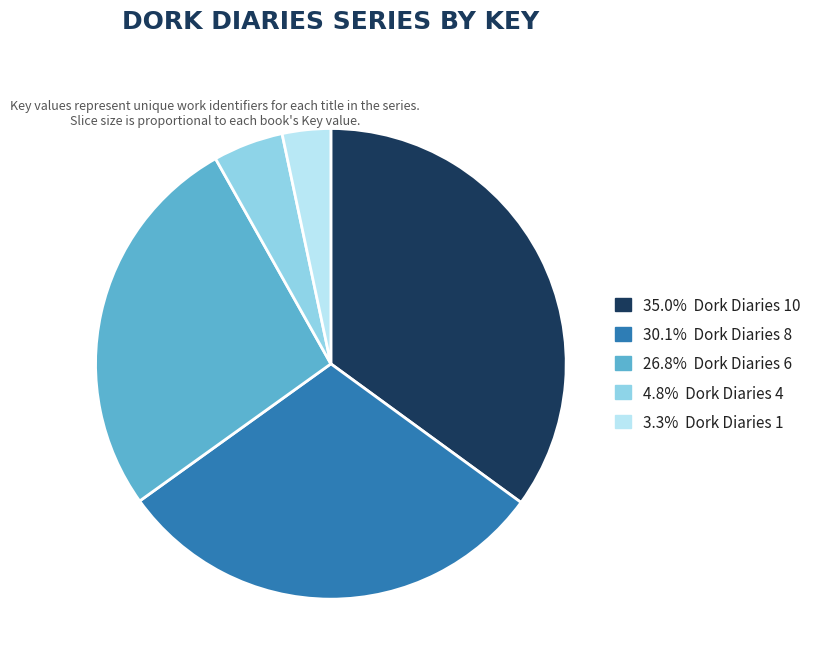

Does any single category account for the majority?

No